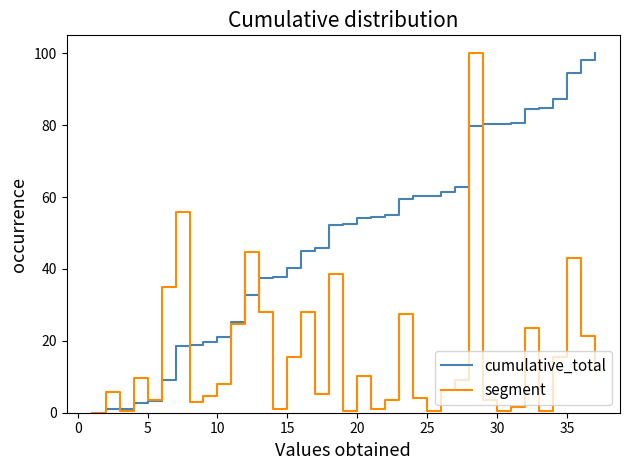

What is the greatest value displayed?

100.0